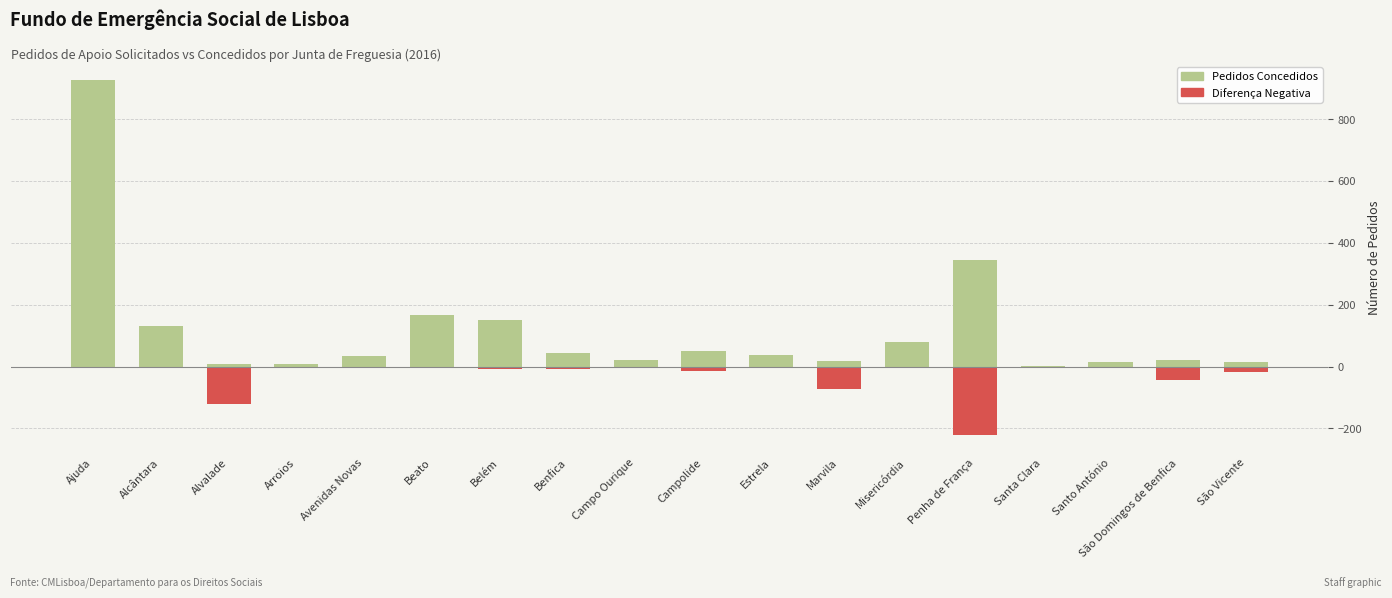

How many series are shown in this chart?

2